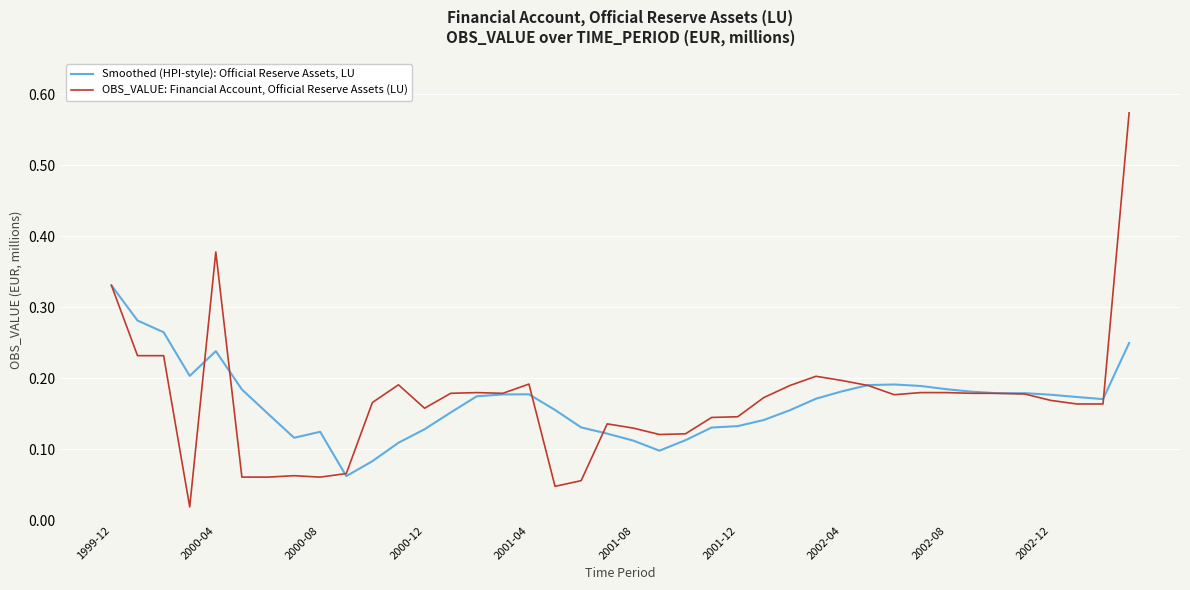

Which series has the largest range (max minus min)?

OBS_VALUE: Financial Account, Official Reserve Assets (LU)